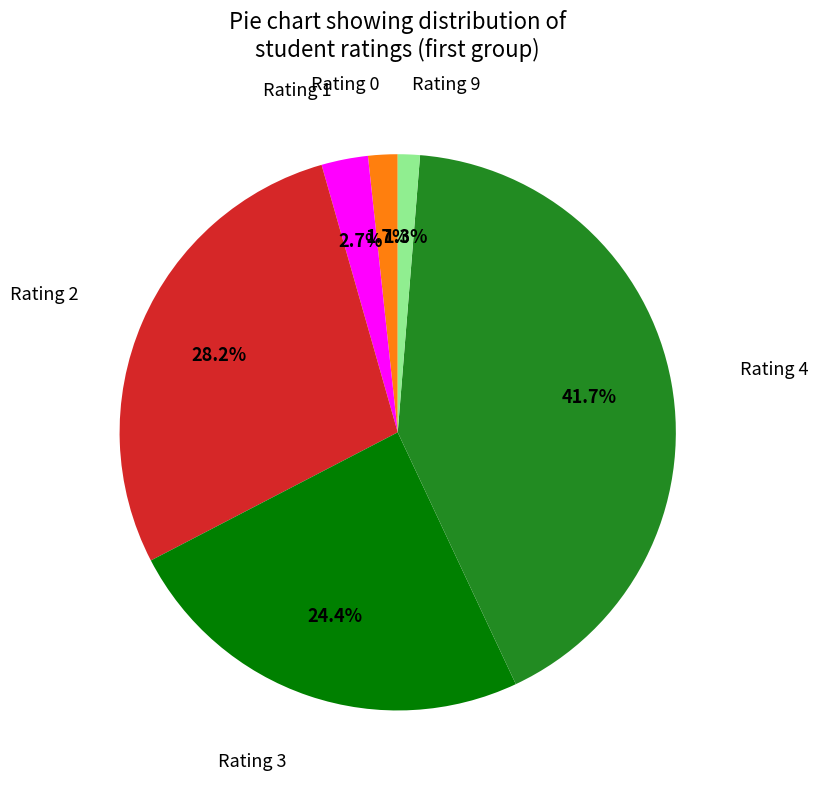

Is there any slice that represents more than half of the pie?

No